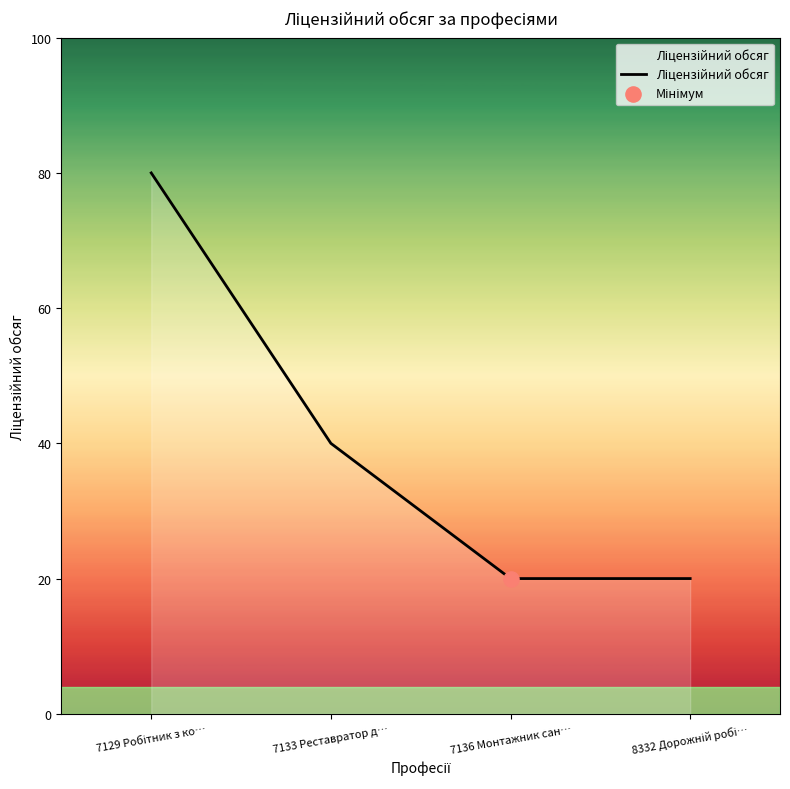

What is the difference between the second highest and second lowest values?

20